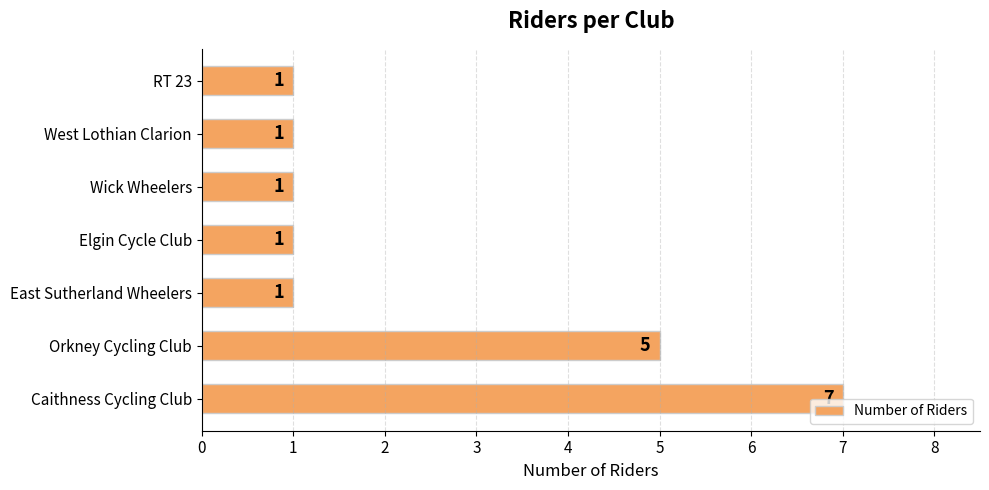

What is the ratio of the value at Caithness Cycling Club to the value at West Lothian Clarion?

7.0